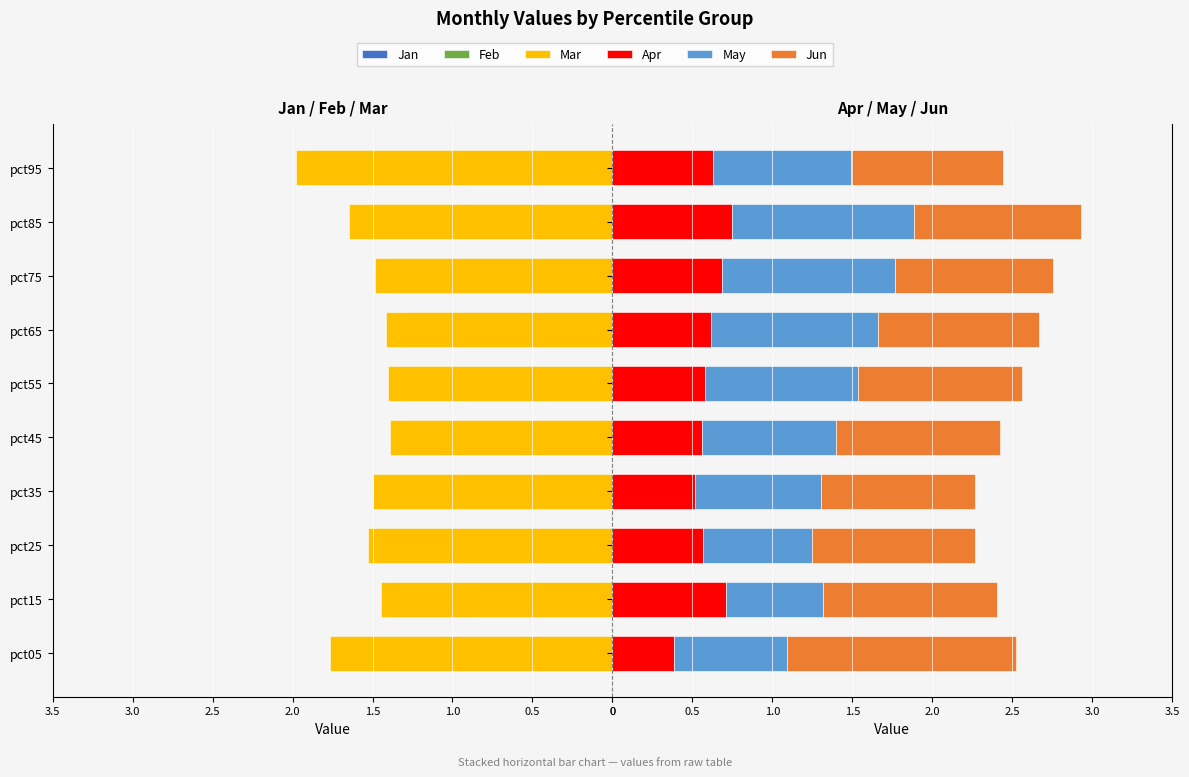

What are all the series names shown in the legend?

Jan, Feb, Mar, Apr, May, Jun